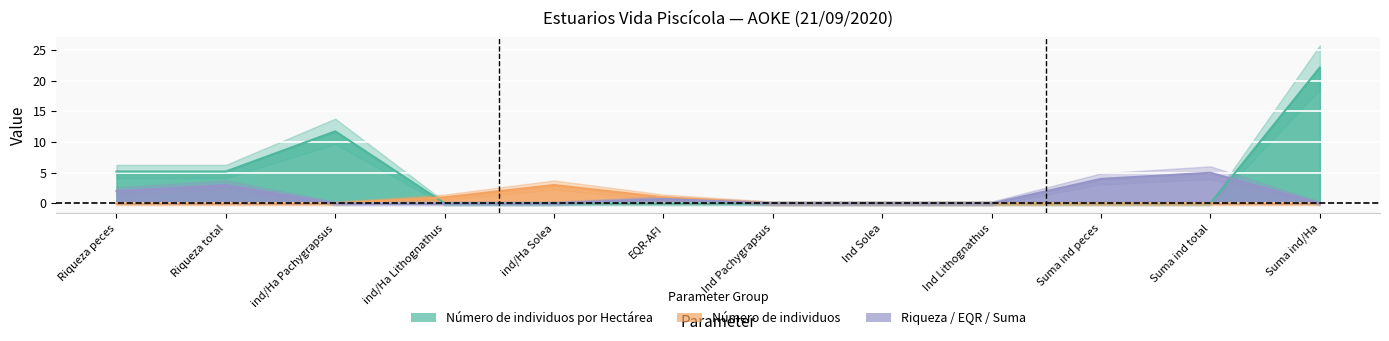

Is the value of Riqueza / EQR / Suma at ind/Ha Lithognathus greater than the value of Número de individuos at Suma ind/Ha?

No